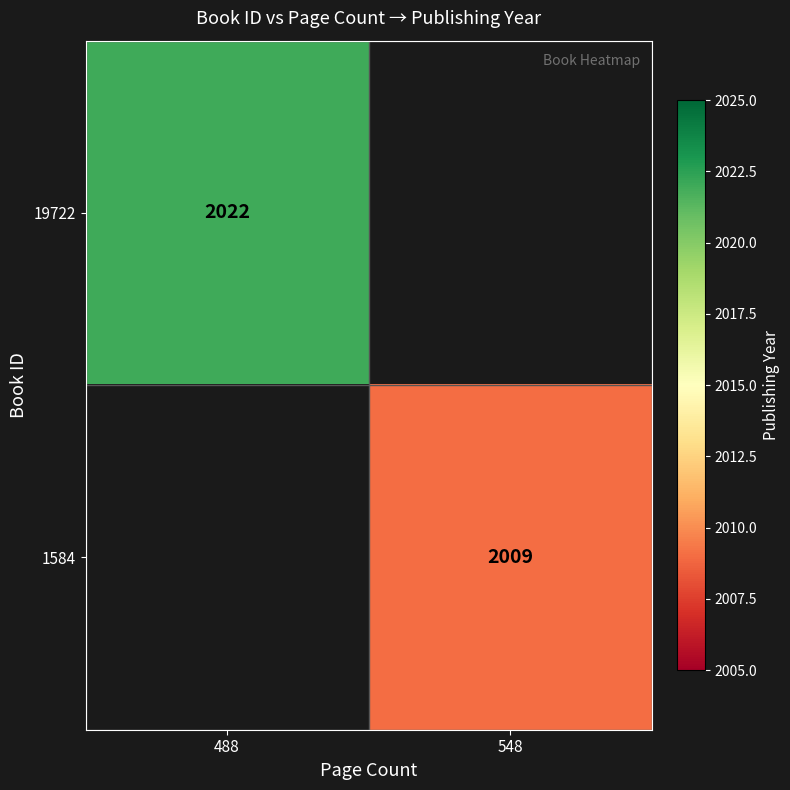

Which label corresponds to the smallest value in the chart?

548